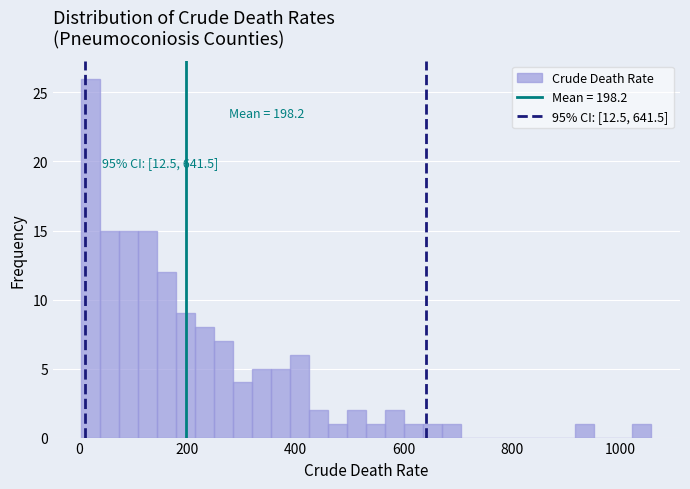

Read against the x-axis, roughly where is the centre of the tallest bar?

20